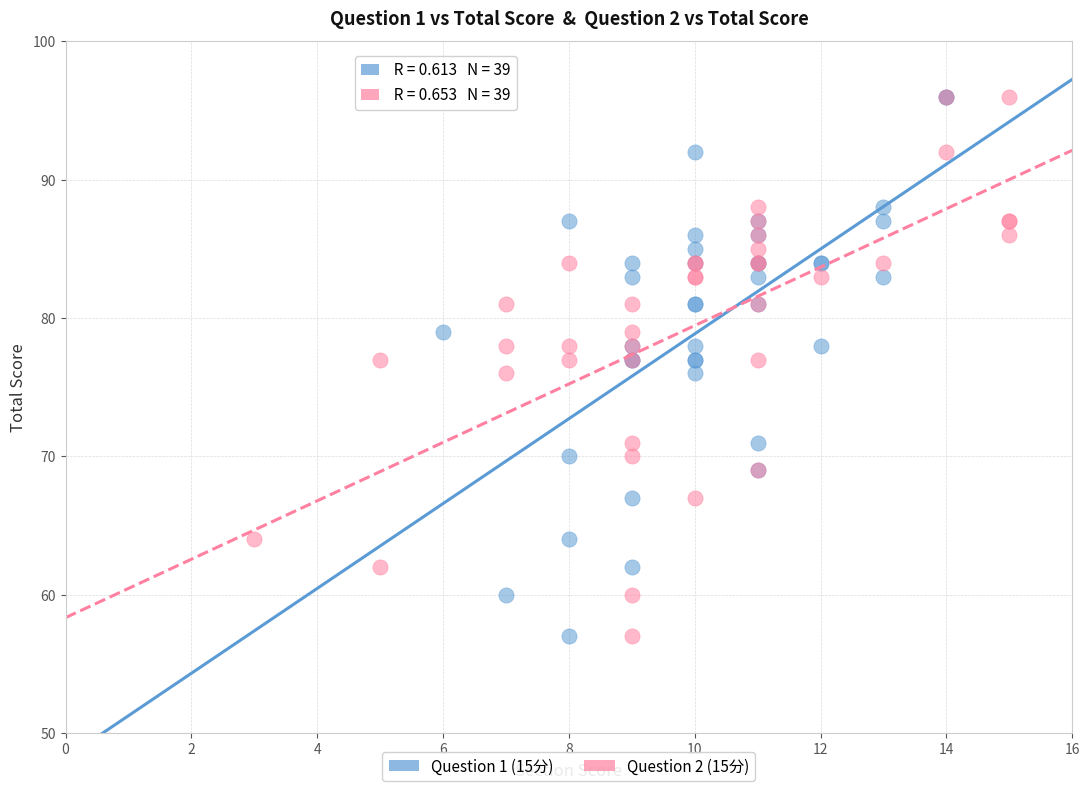

What are all the series names shown in the legend?

Question 1 (15分), Question 2 (15分)